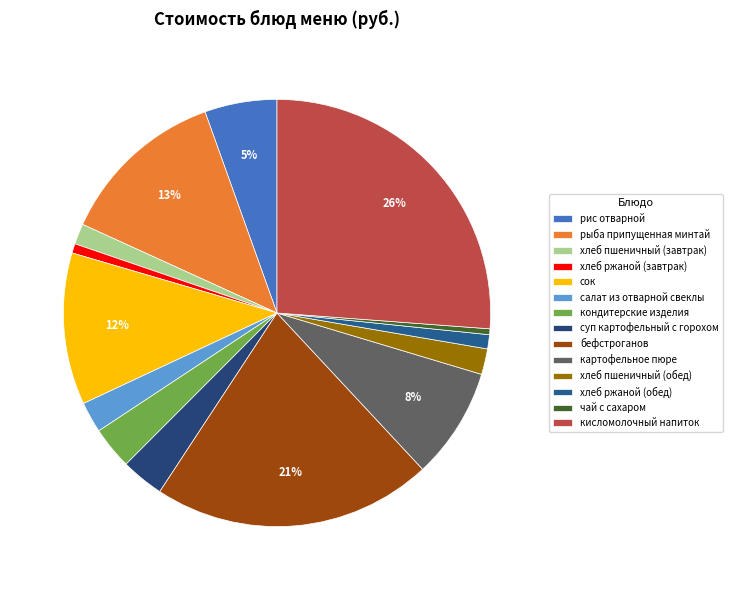

Which has a higher value, чай с сахаром or бефстроганов?

бефстроганов